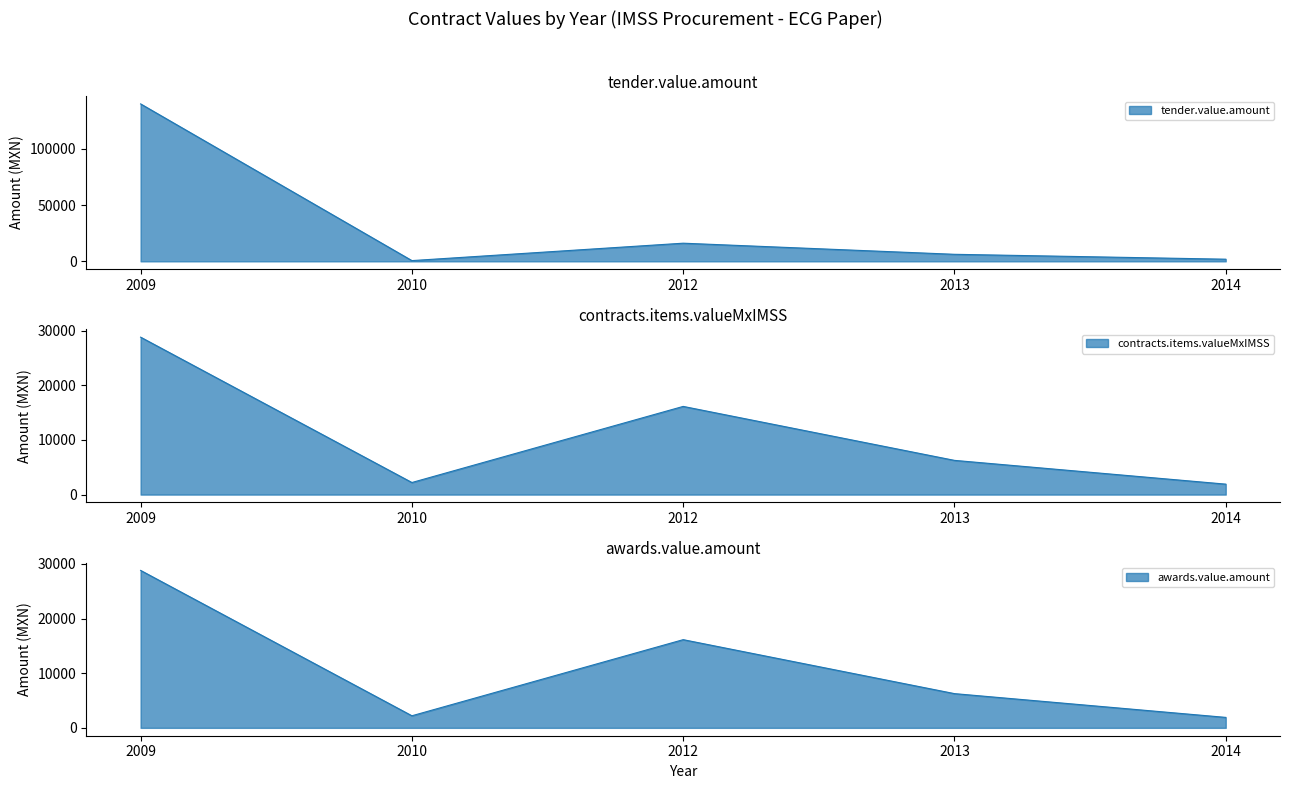

The value of awards.value.amount at 2010 is 2211.6. True or false?

True